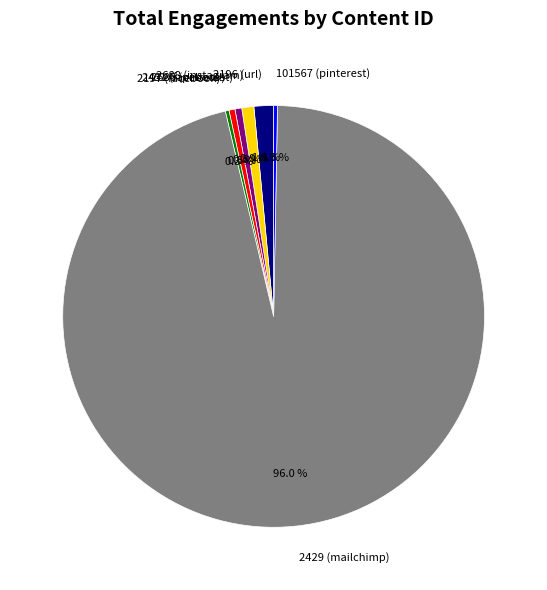

What is the largest slice in the pie chart?

2429 (mailchimp)